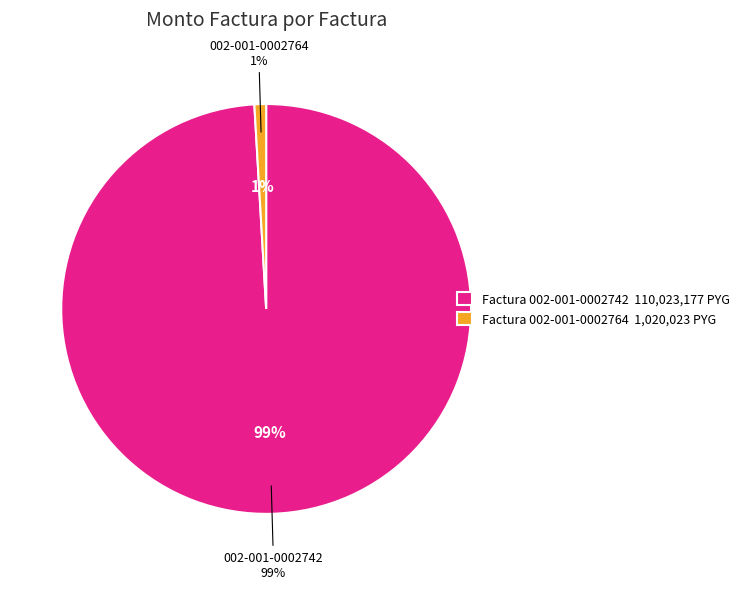

What percentage is the Adquisición de Medicamentos 002-001-0002742 slice, to the nearest percent?

99%